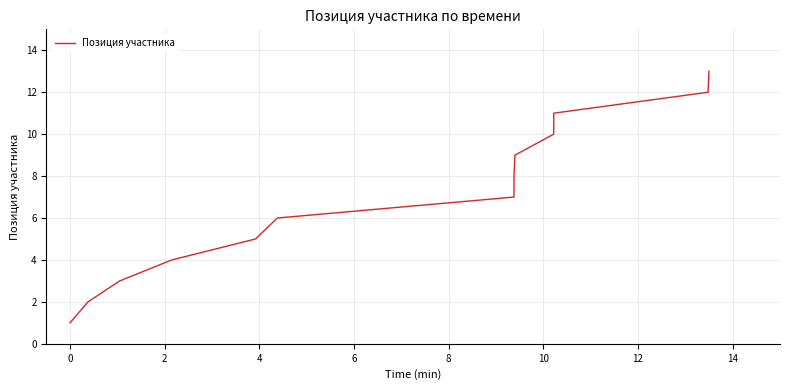

What is the difference between the values at 10 and 0?

9